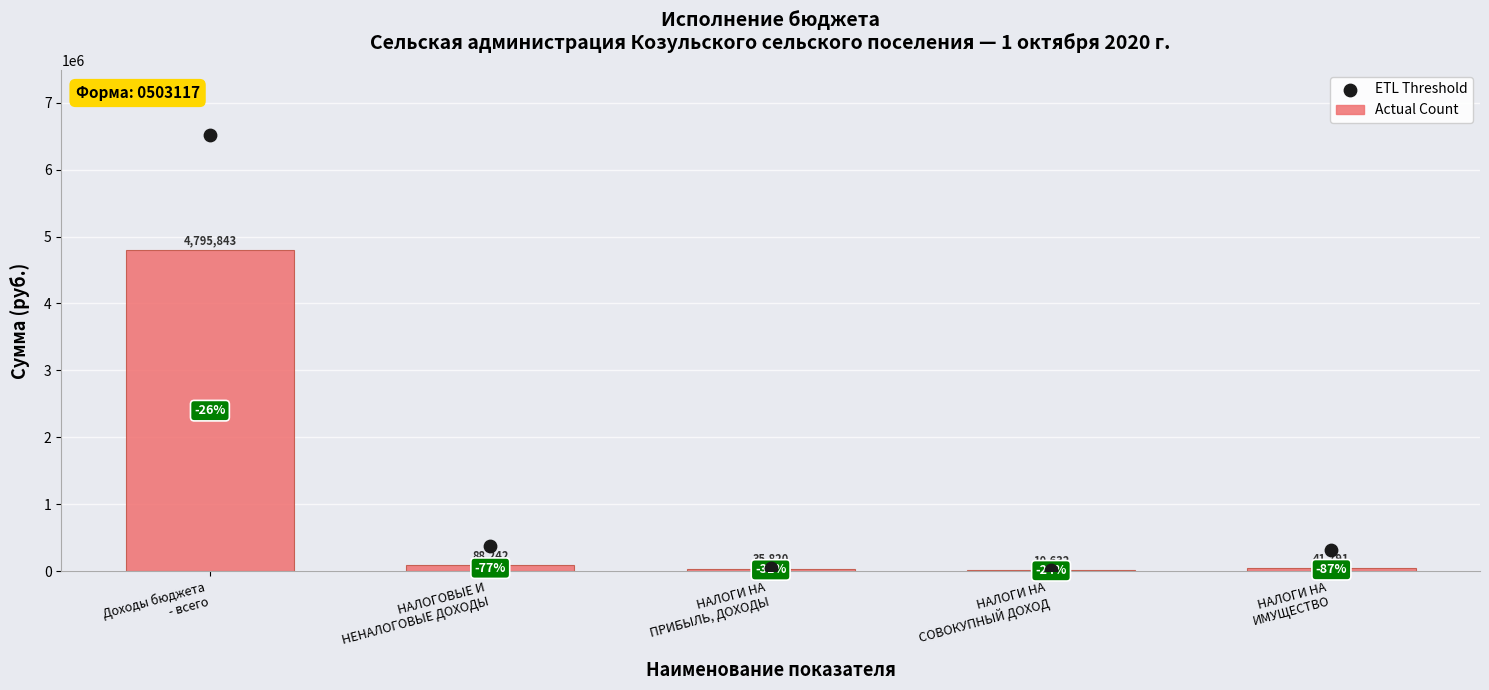

Which series has the widest spread of Y values?

ETL Threshold